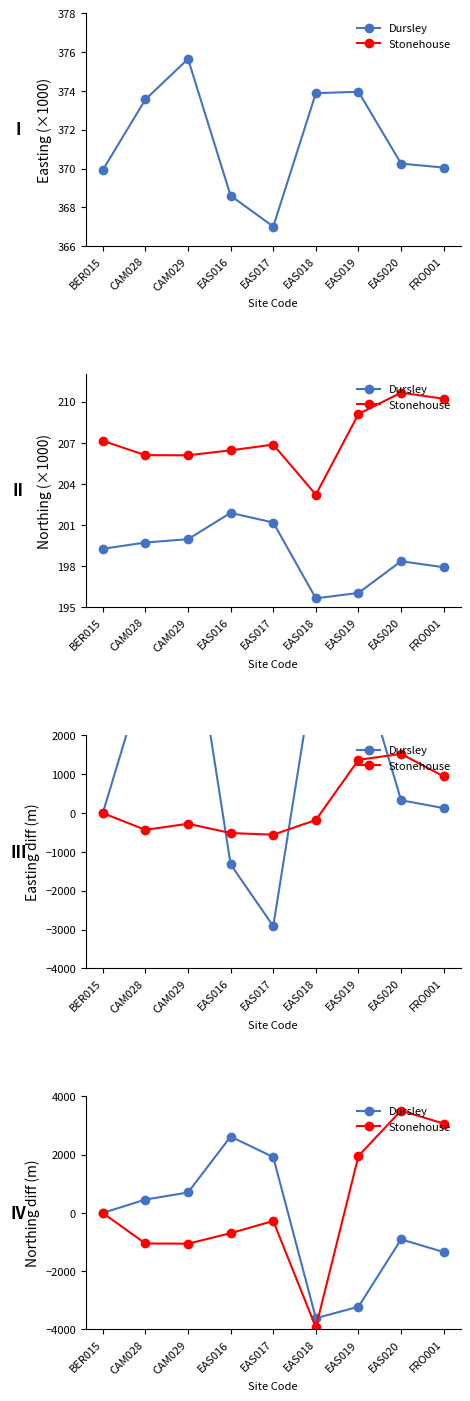

Which category has the lowest value across all series?

EAS018